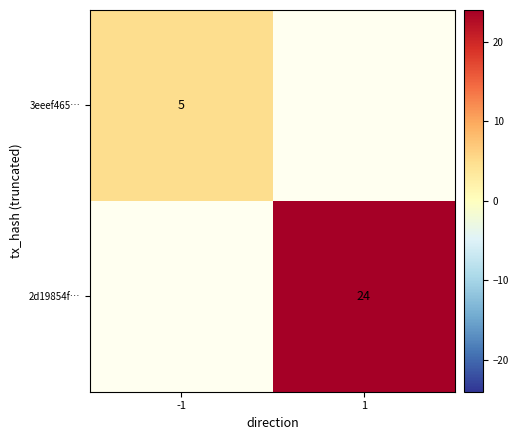

Is it true that 3eeef465… equals 5 at -1?

True